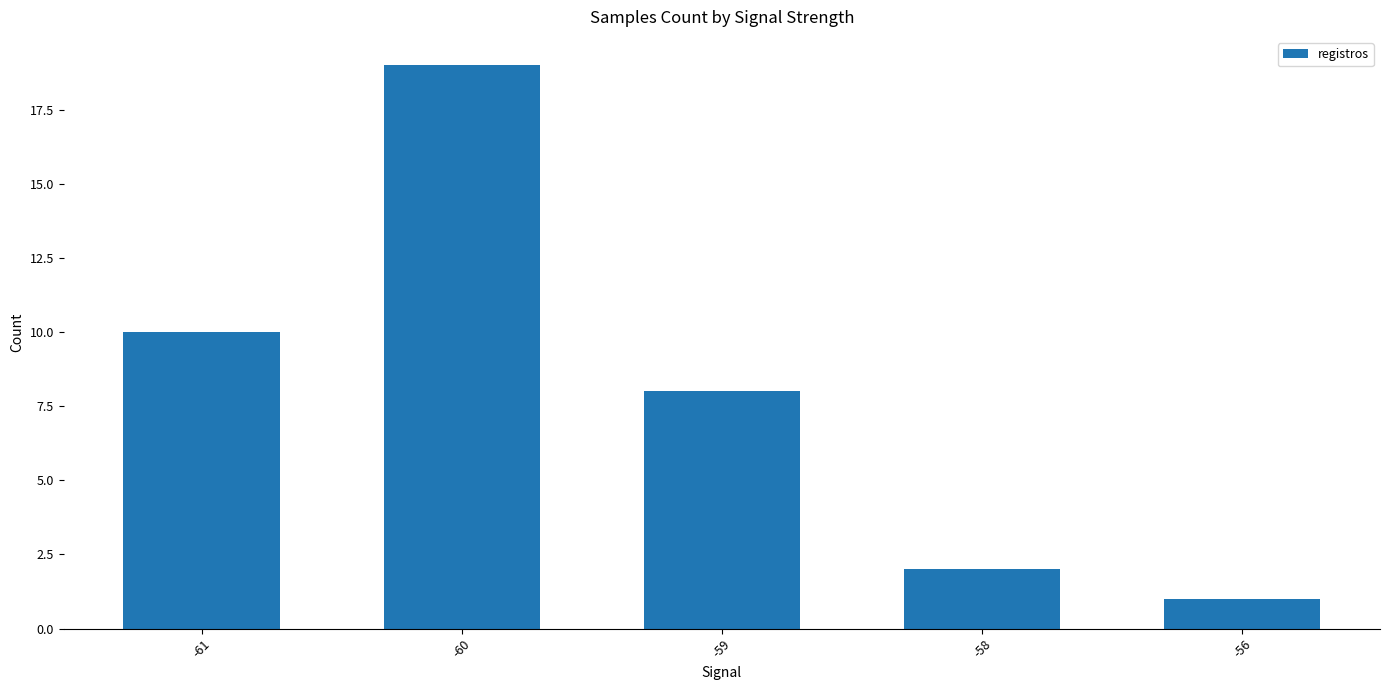

Approximately how many times larger is the value at -60 compared to -61?

1.9